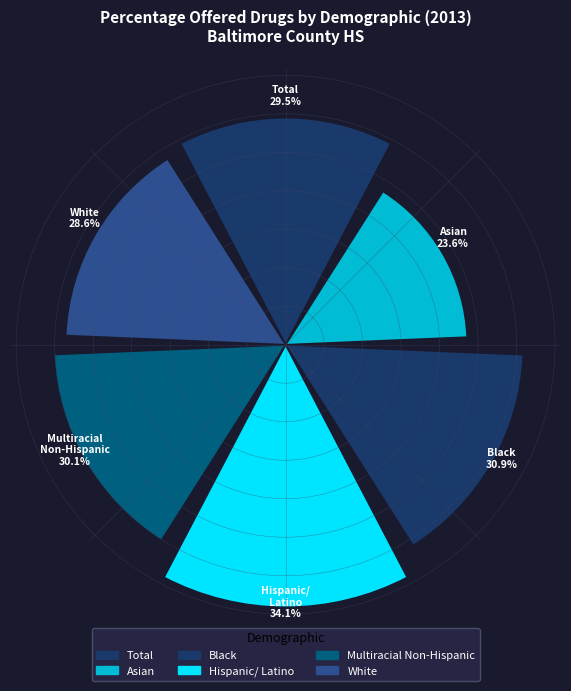

Are the bars horizontal?

No